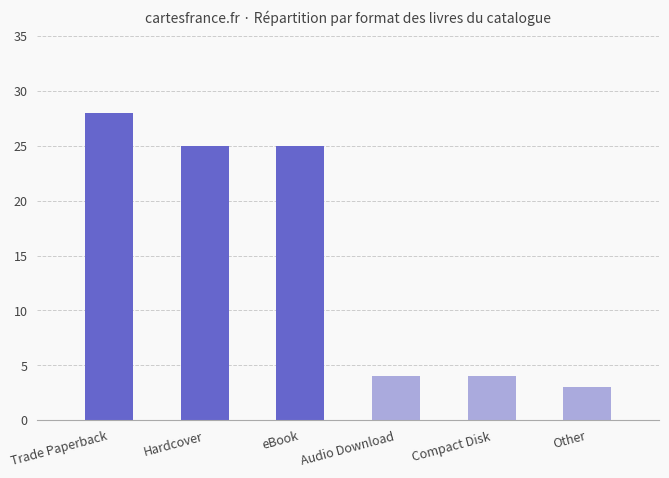

Count the number of data series in this chart.

1